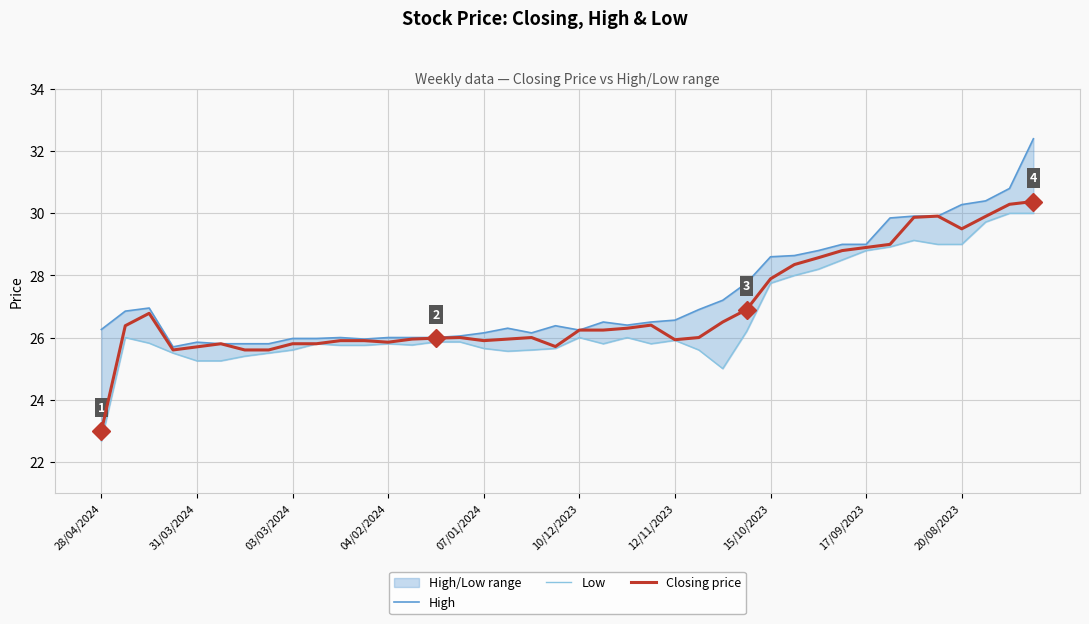

How many data points in High are above 26?

28